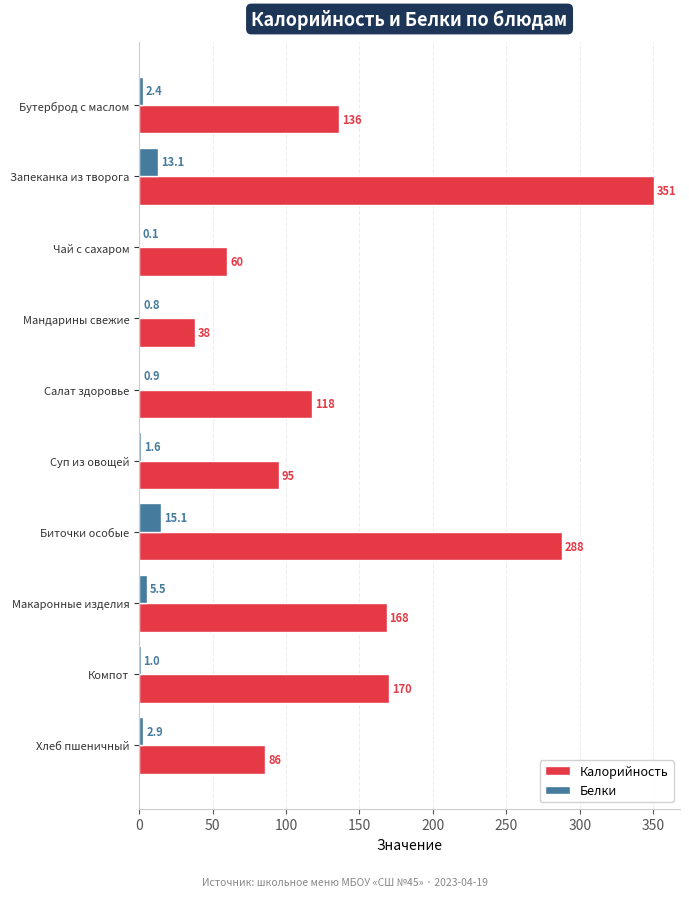

Which category has the highest value across all series?

Запеканка из творога